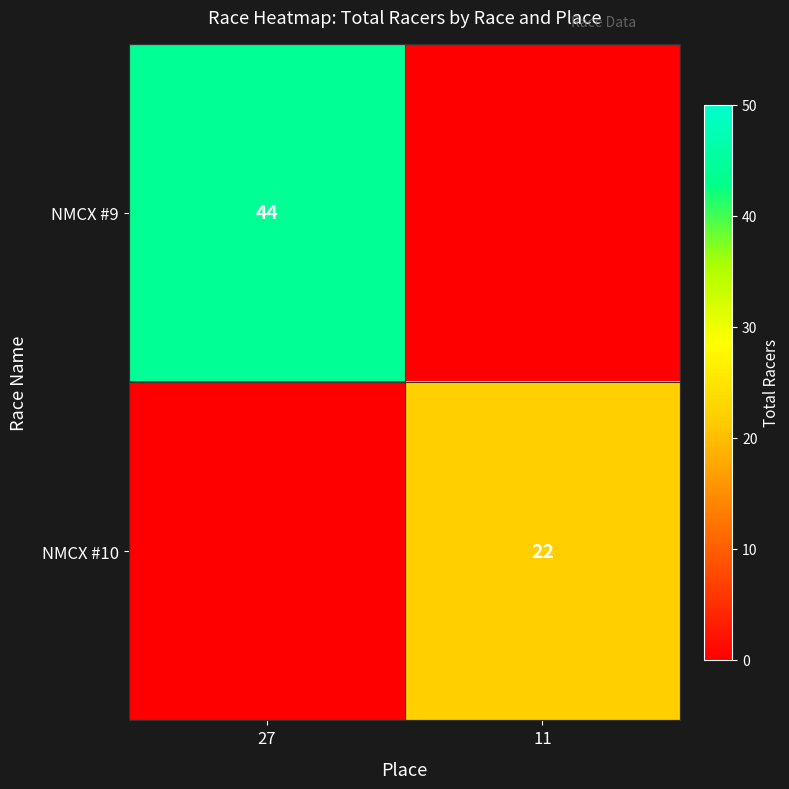

Is it true that NMCX #10 equals 5 at 11?

False